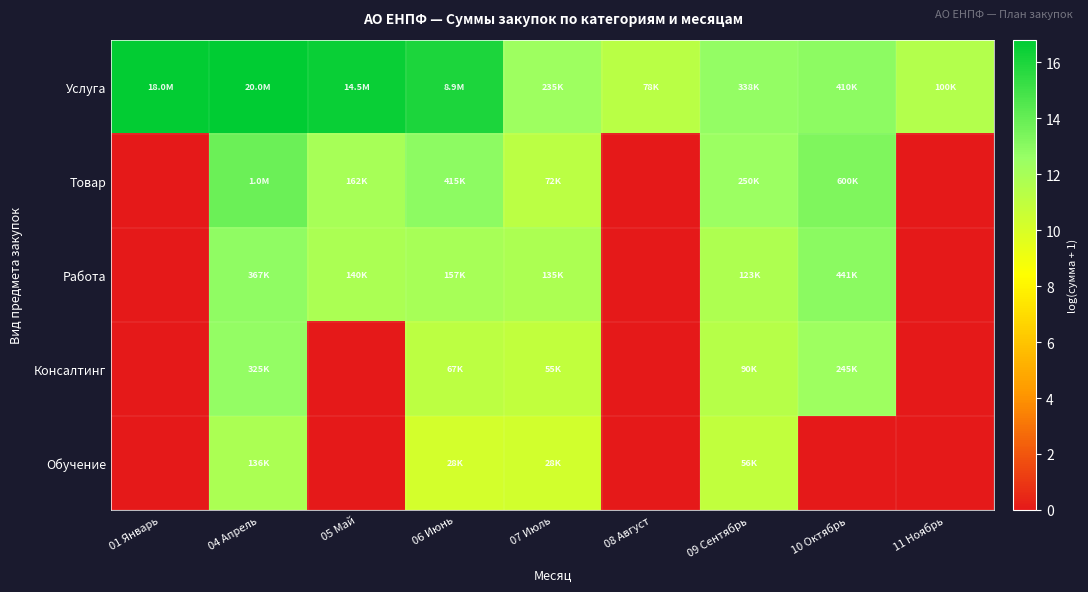

Between 11 Ноябрь and 08 Август, which is larger?

11 Ноябрь